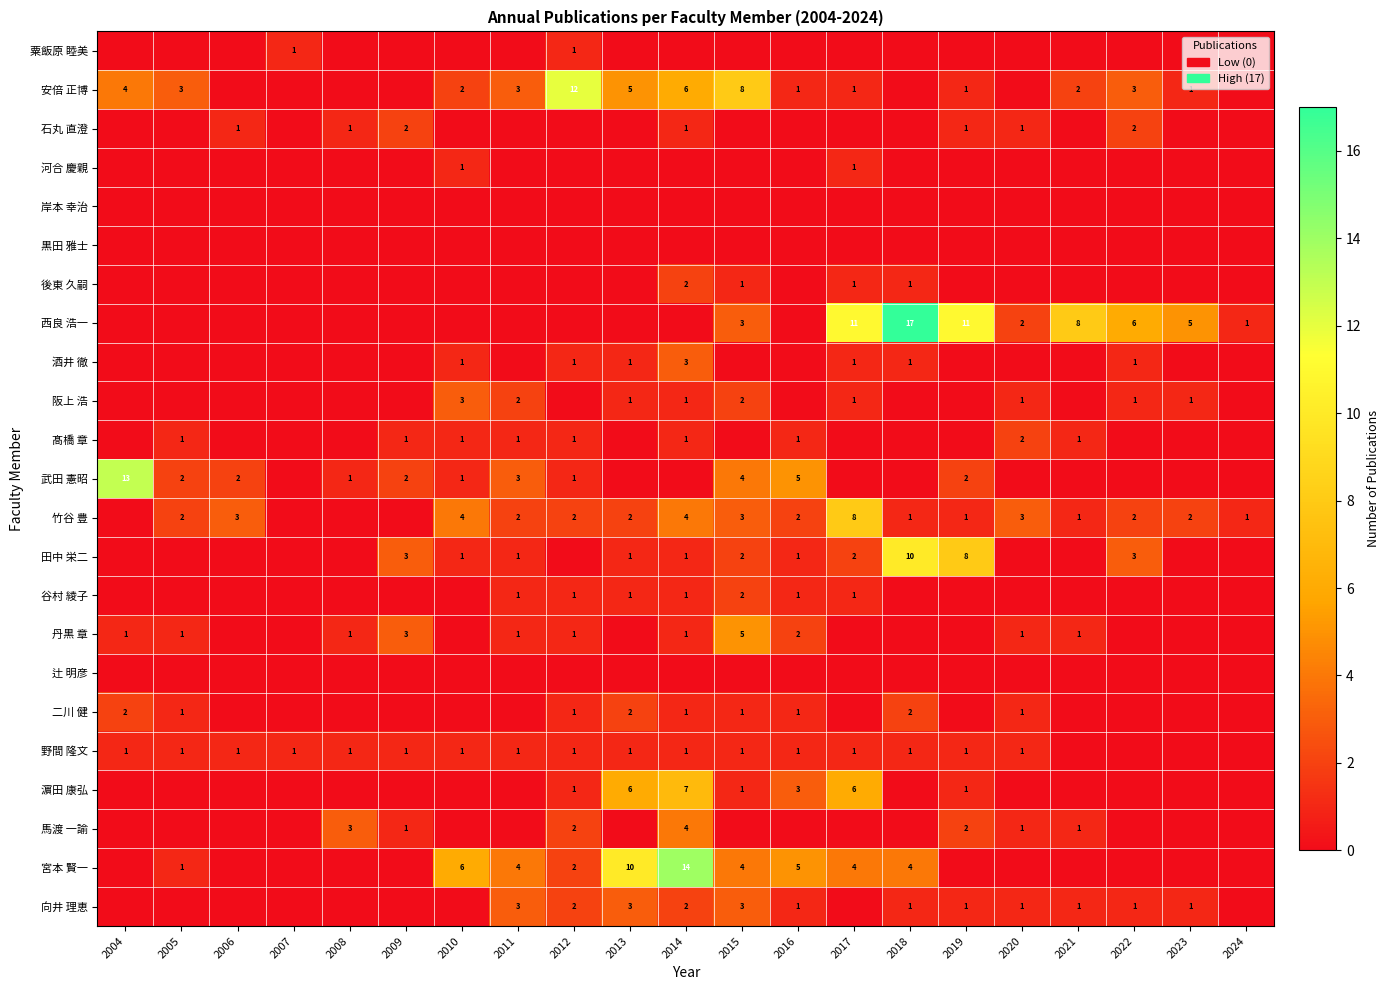

Is it true that 石丸 直澄 equals 1 at 2006?

True